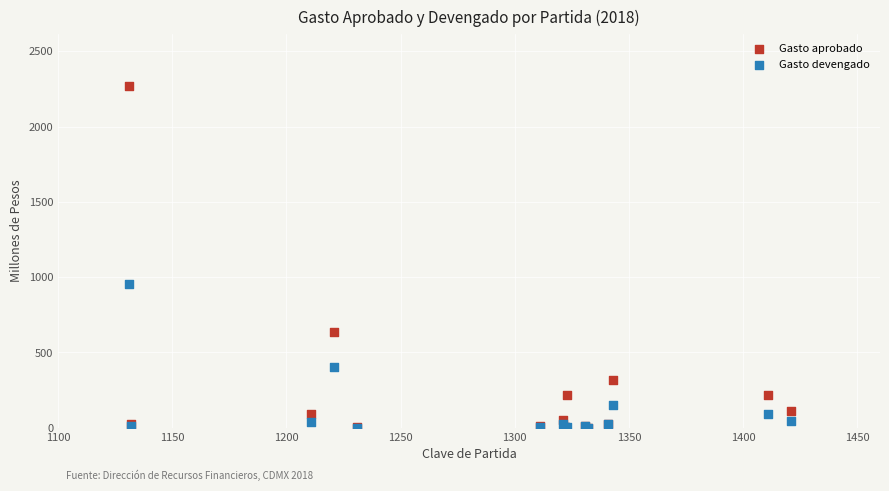

In the Gasto aprobado series, what Y value is closest to 1136?

633.3